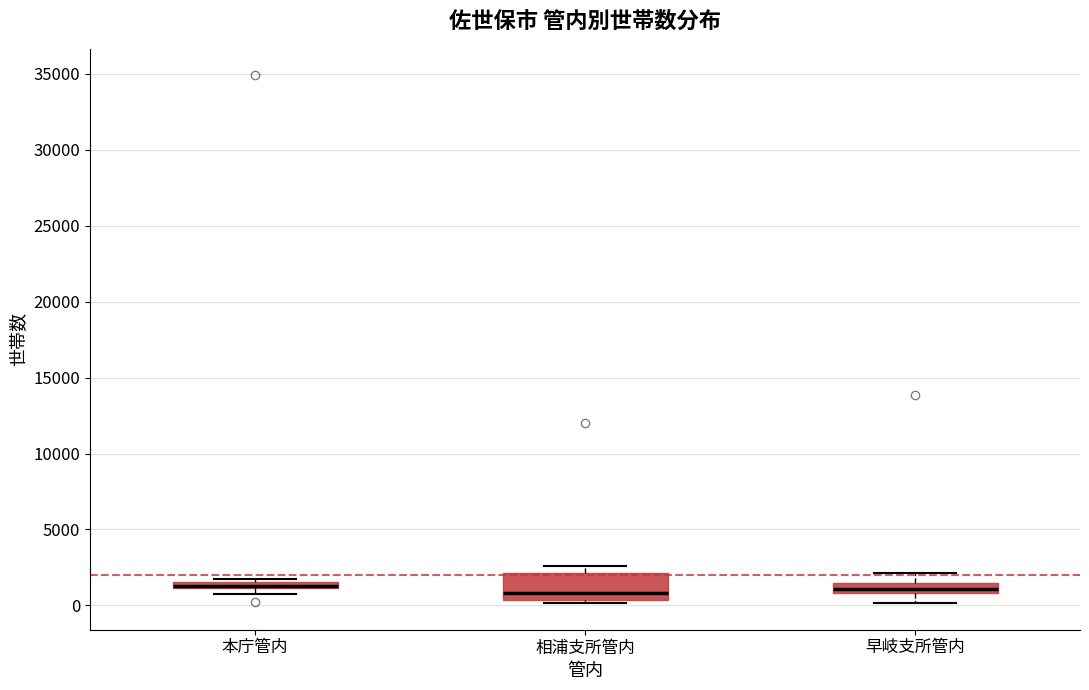

Where is the lower edge of the box for 本庁管内 on the y-axis? The values are not printed on the chart, so give them approximately, as read against the axis.

1000